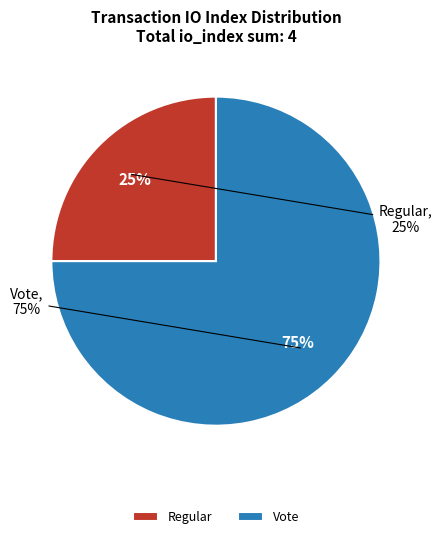

Does any single category account for the majority?

Yes